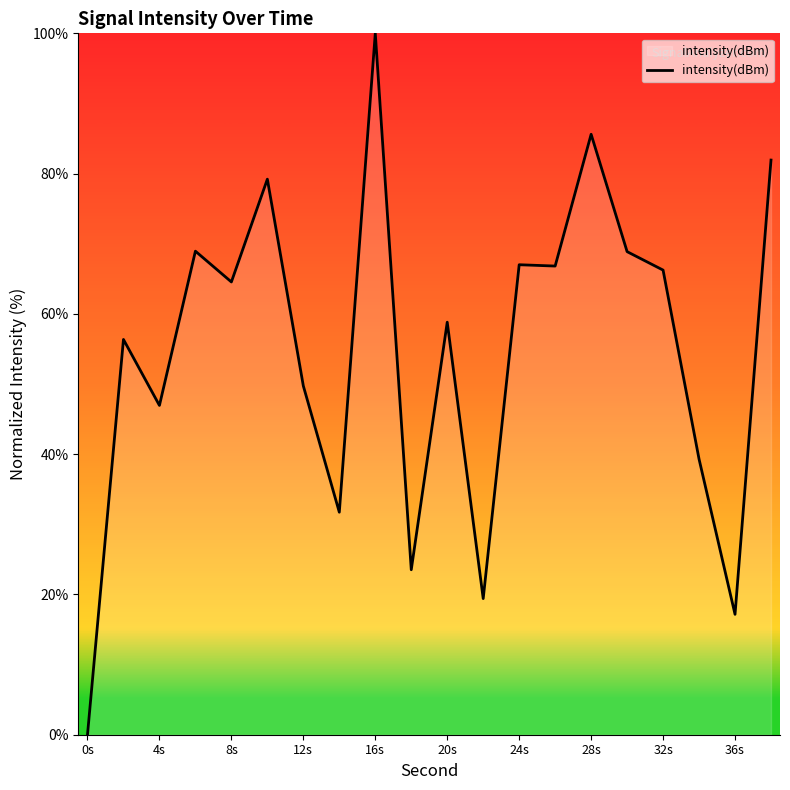

What is the difference between the maximum and minimum values?

100.0